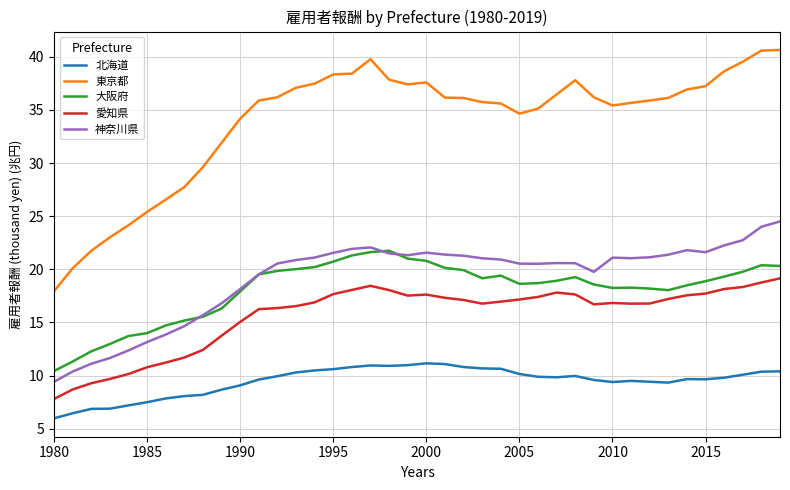

True or false: 東京都 and 大阪府 intersect in this chart.

False